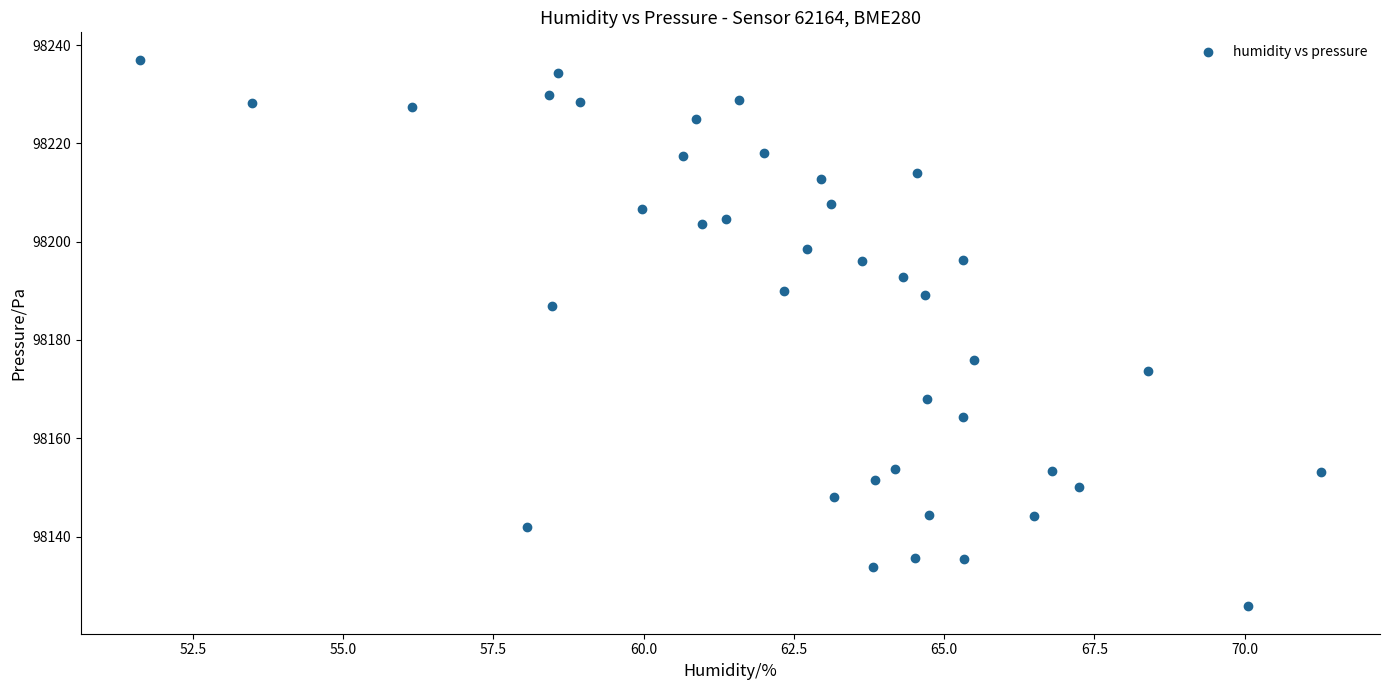

What is the range of X values (max minus min)?

19.6